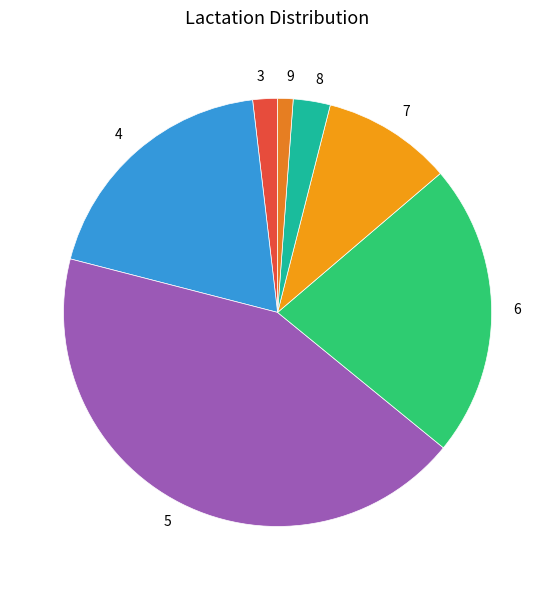

The 8 slice represents 23% of the pie. True or false?

False